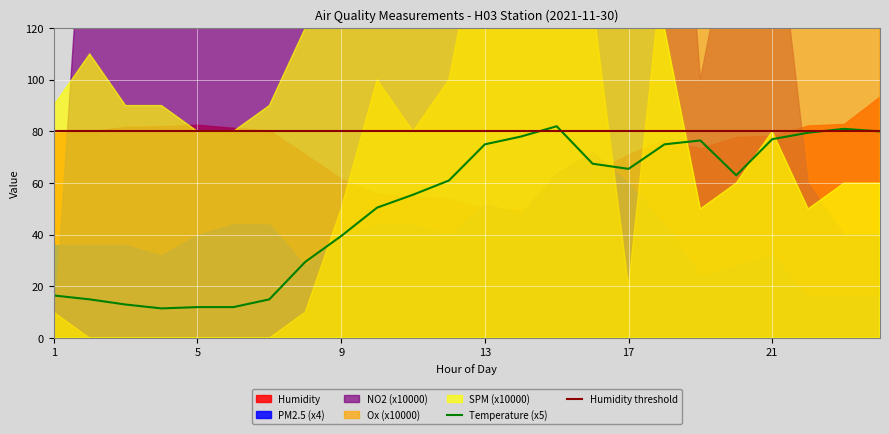

Reading left to right, list all the values displayed in this chart.

Temperature: 1=3.3	2=3.0	3=2.6	4=2.3	5=2.4	6=2.4	7=3.0	8=5.9	9=7.9	10=10.1	11=11.1	12=12.2	13=15.0	14=15.6	15=16.4	16=13.5	17=13.1	18=15.0	19=15.3	20=12.6	21=15.4	22=15.9	23=16.2	24=16.0
Humidity: 1=79.4	2=80.1	3=81.8	4=82.0	5=82.6	6=81.4	7=80.4	8=71.1	9=61.7	10=55.9	11=55.0	12=54.0	13=50.1	14=49.8	15=52.4	16=63.7	17=71.2	18=76.8	19=73.5	20=77.9	21=78.3	22=82.3	23=82.9	24=93.6
NO2: 1=0.0	2=0.0	3=0.0	4=0.0	5=0.0	6=0.0	7=0.0	8=0.0	9=0.0	10=0.0	11=0.0	12=0.0	13=0.0	14=0.0	15=0.0	16=0.0	17=0.0	18=0.0	19=0.0	20=0.0	21=0.0	22=0.0	23=0.0	24=0.0
Ox: 1=0.0	2=0.0	3=0.0	4=0.0	5=0.0	6=0.0	7=0.0	8=0.0	9=0.0	10=0.0	11=0.0	12=0.0	13=0.0	14=0.0	15=0.0	16=0.0	17=0.0	18=0.0	19=0.0	20=0.0	21=0.0	22=0.0	23=0.0	24=0.0
SPM: 1=0.0	2=0.0	3=0.0	4=0.0	5=0.0	6=0.0	7=0.0	8=0.0	9=0.0	10=0.0	11=0.0	12=0.0	13=0.0	14=0.0	15=0.0	16=0.0	17=0.0	18=0.0	19=0.0	20=0.0	21=0.0	22=0.0	23=0.0	24=0.0
PM2.5: 1=9.0	2=9.0	3=9.0	4=8.0	5=10.0	6=11.0	7=11.0	8=7.0	9=10.0	10=11.0	11=11.0	12=10.0	13=13.0	14=12.0	15=16.0	16=18.0	17=15.0	18=11.0	19=6.0	20=7.0	21=8.0	22=4.0	23=4.0	24=4.0